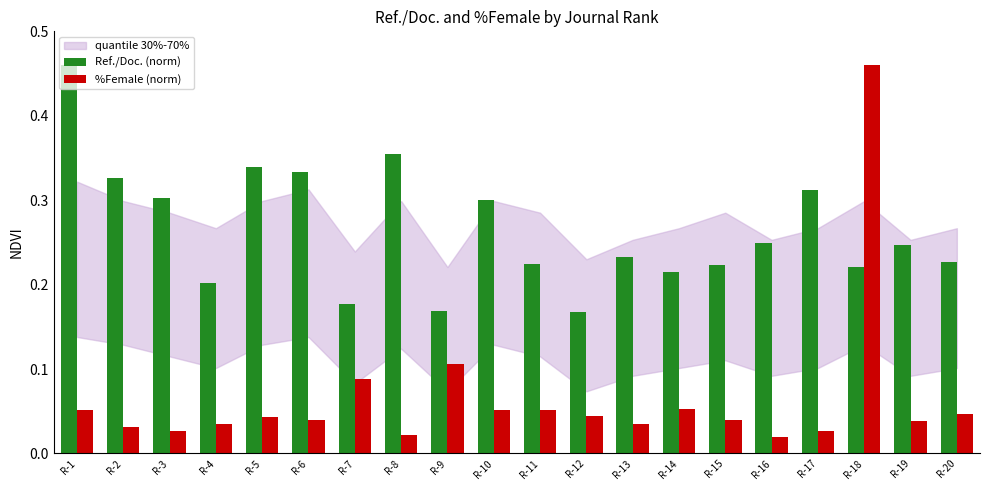

Is it true that Ref./Doc. (norm) equals 0.1 at R-1?

False